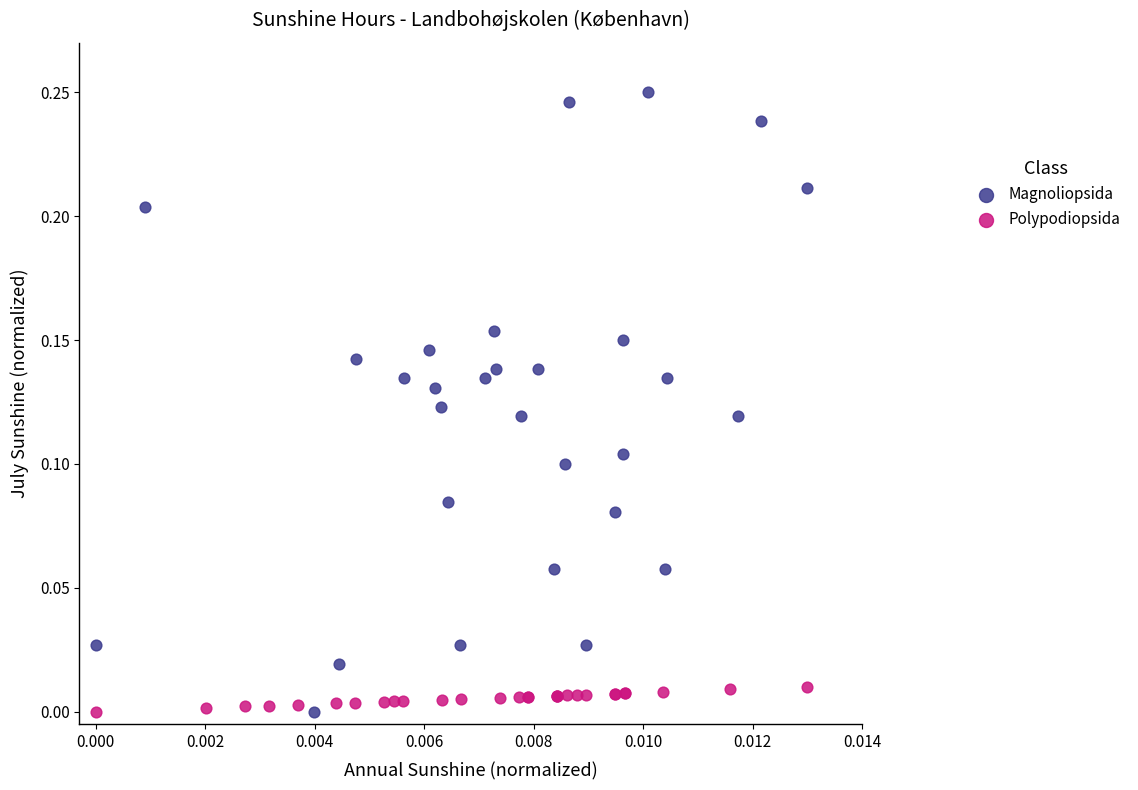

Which series has the widest spread of Y values?

Magnoliopsida